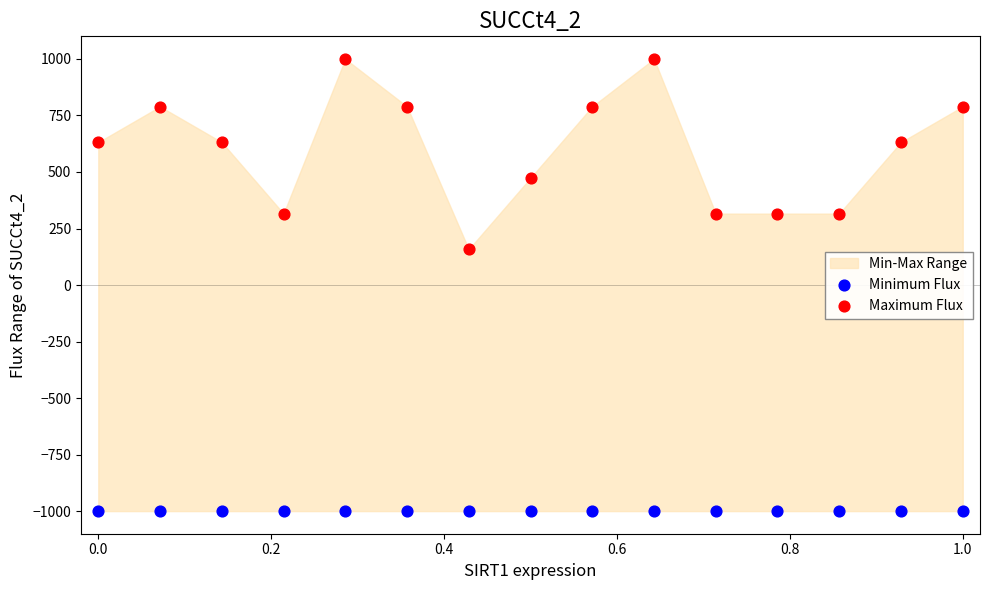

Which series contains the lowest Y value?

Minimum Flux